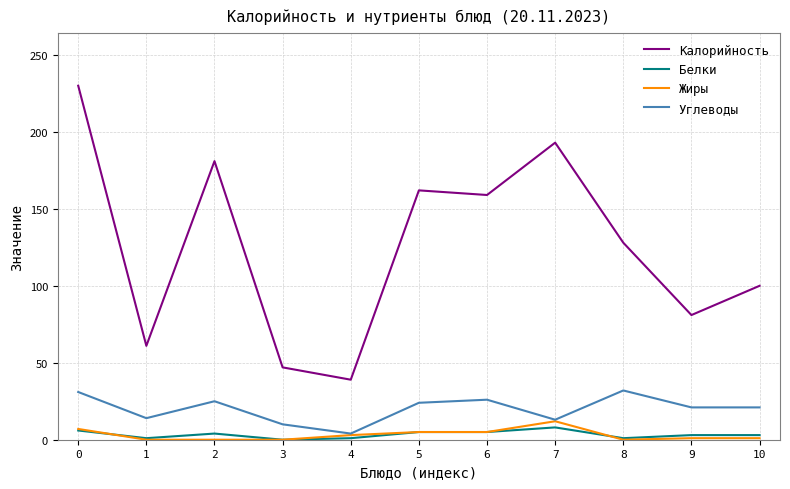

True or false: Калорийность and Белки cross at least once.

False